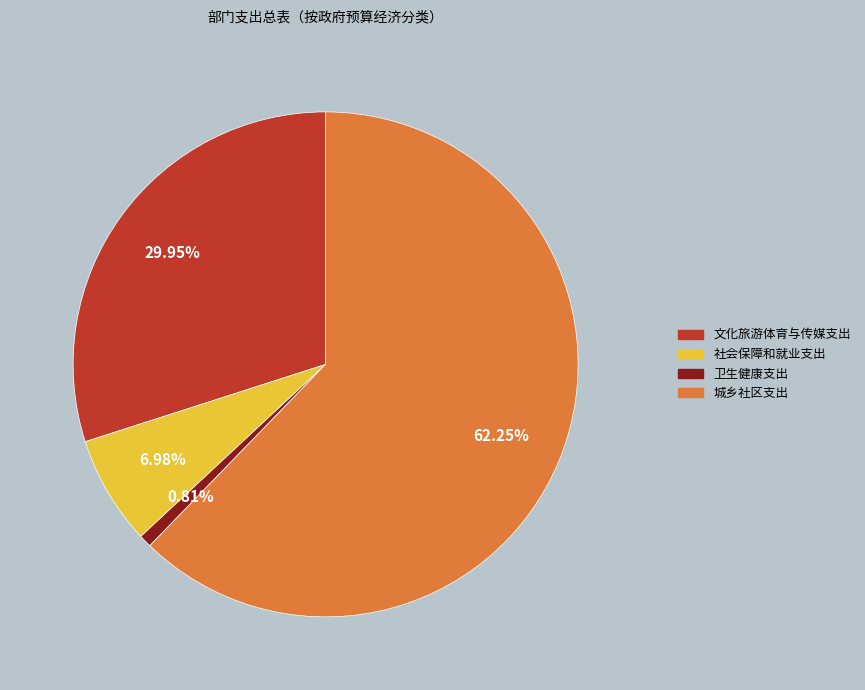

Is it true that 社会保障和就业支出 is 7% of the pie?

True